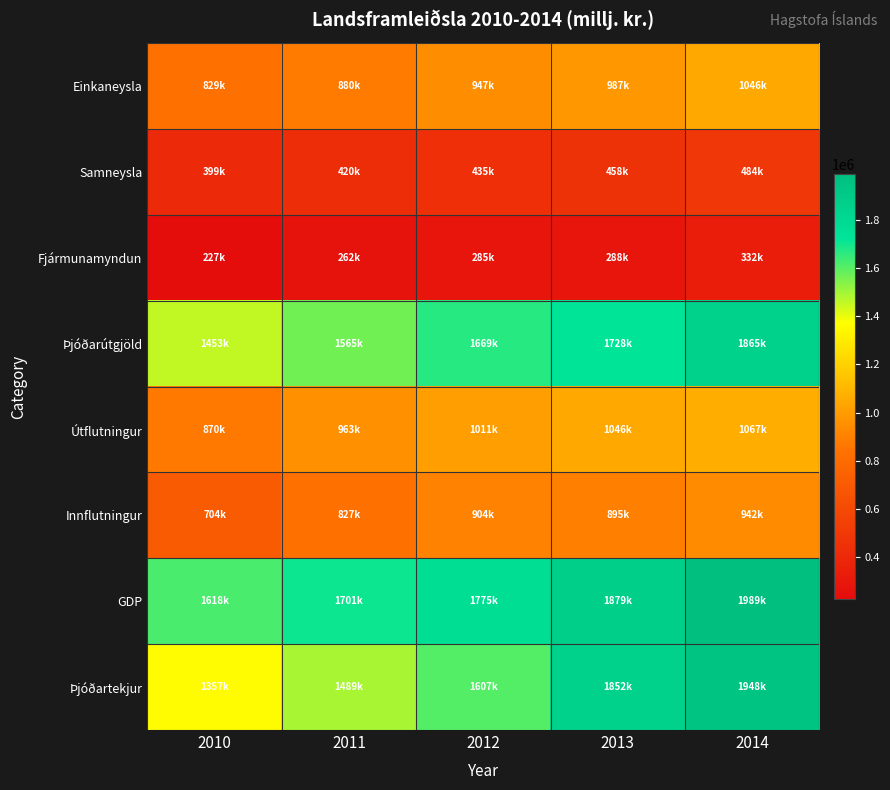

Reading right to left, transcribe all the data shown in this chart.

Einkaneysla: 2014=1046248	2013=986998	2012=947233	2011=879710	2010=828973
Samneysla: 2014=484463	2013=458198	2012=434989	2011=420425	2010=399381
Fjármunamyndun: 2014=331975	2013=287532	2012=284516	2011=261613	2010=226755
Þjóðarútgjöld: 2014=1864730	2013=1727775	2012=1668538	2011=1565104	2010=1452878
Útflutningur: 2014=1066763	2013=1046179	2012=1011435	2011=962536	2010=869551
Innflutningur: 2014=942233	2013=895254	2012=904483	2011=827133	2010=704328
GDP: 2014=1989260	2013=1878700	2012=1775490	2011=1700507	2010=1618101
Þjóðartekjur: 2014=1948262	2013=1851737	2012=1607306	2011=1488651	2010=1357203